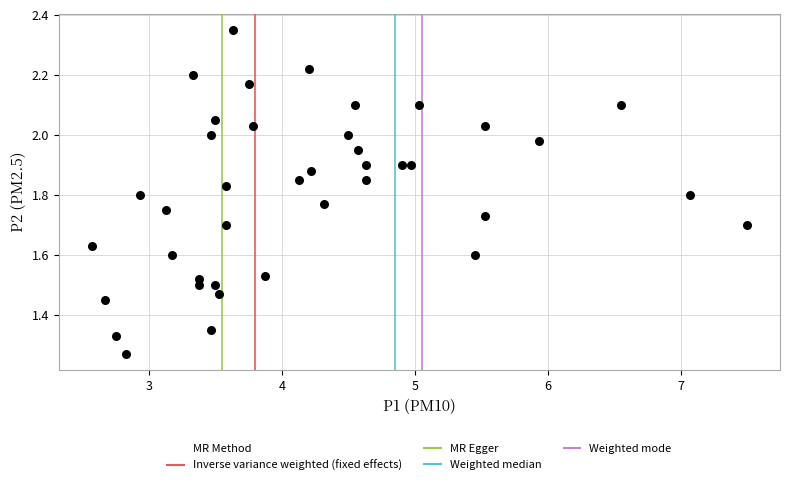

What is the range of Y values (max minus min)?

1.1